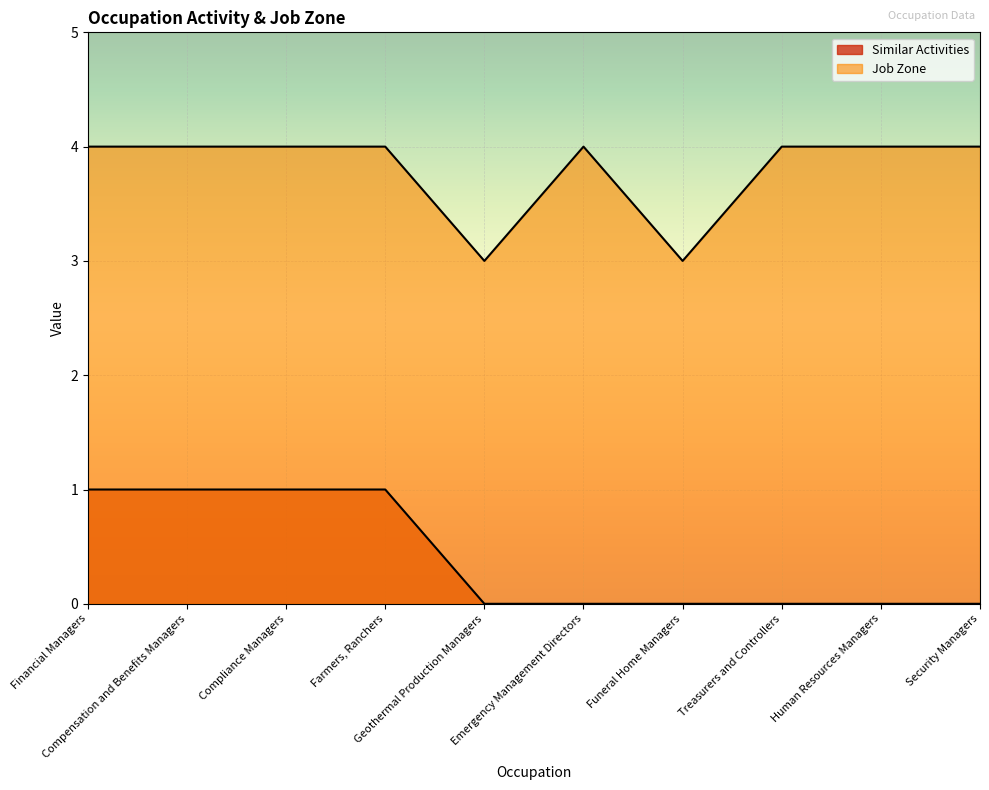

At how many categories does at least one series exceed 1?

10